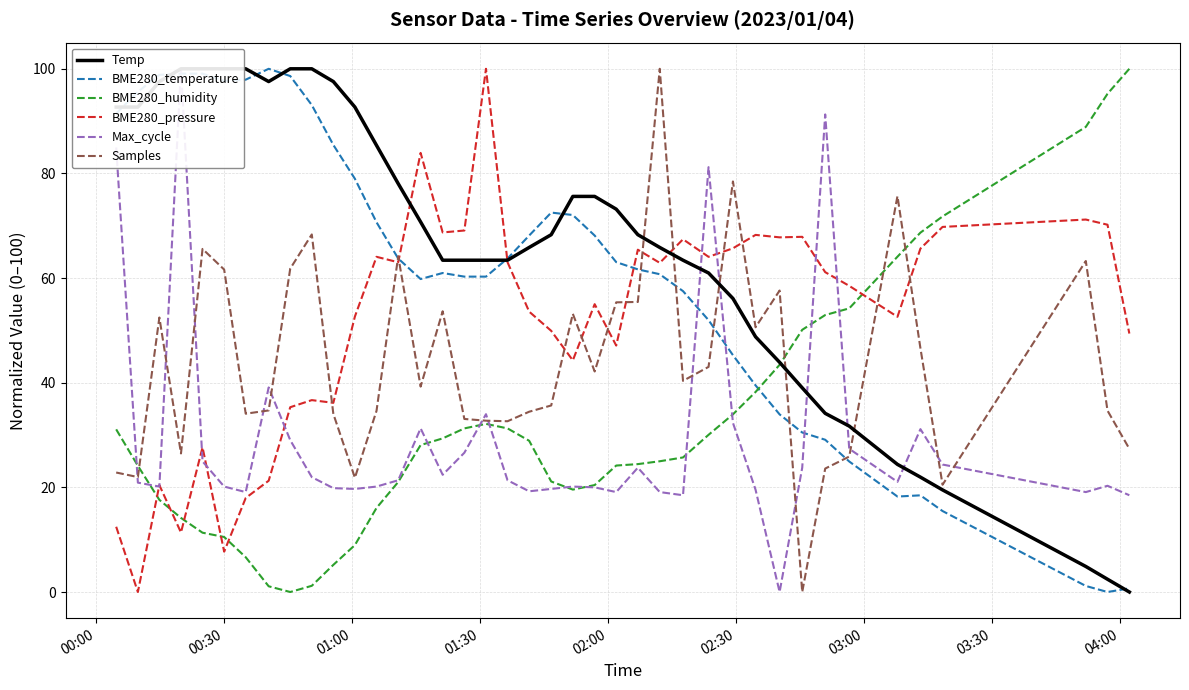

What is the highest value of the BME280_humidity series?

100.0